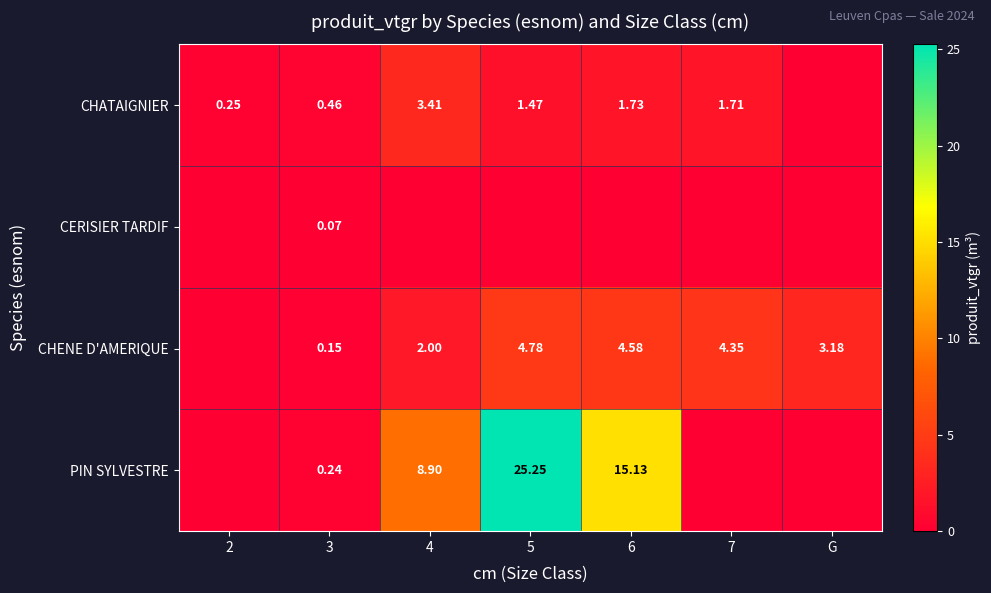

What is the difference between the maximum and minimum values in the CHATAIGNIER series?

3.4